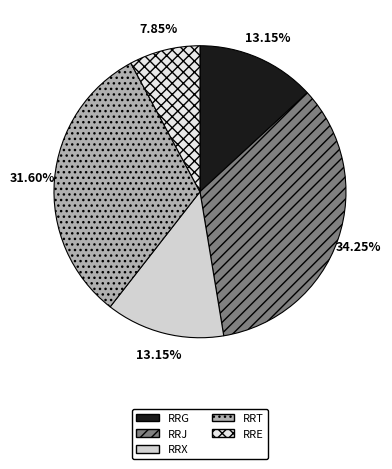

Count the number of slices in the pie.

5